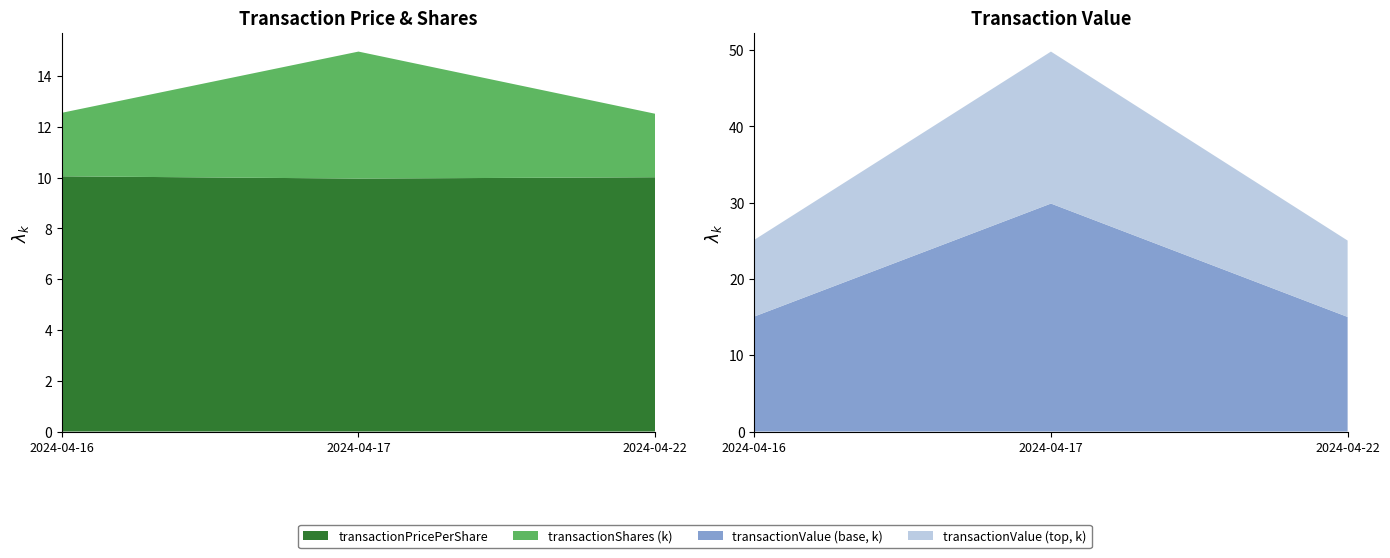

Reading right to left, extract all data points from this chart.

transactionPricePerShare: 2024-04-22=10.0	2024-04-17=10.0	2024-04-16=10.0
transactionShares: 2024-04-22=2500.0	2024-04-17=5000.0	2024-04-16=2500.0
transactionValue: 2024-04-22=25031.0	2024-04-17=49800.0	2024-04-16=25123.0